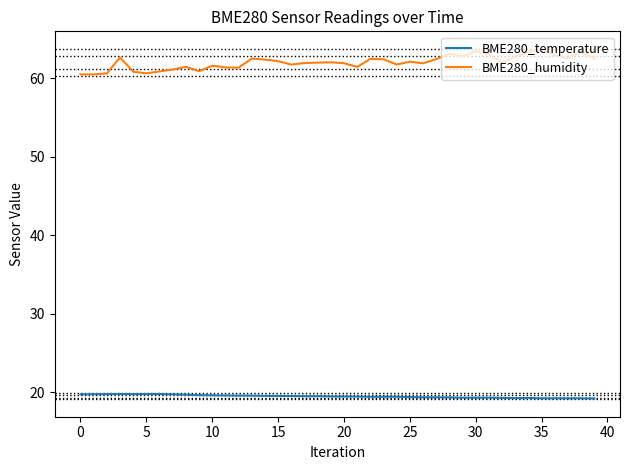

Which series has the largest range (max minus min)?

BME280_humidity